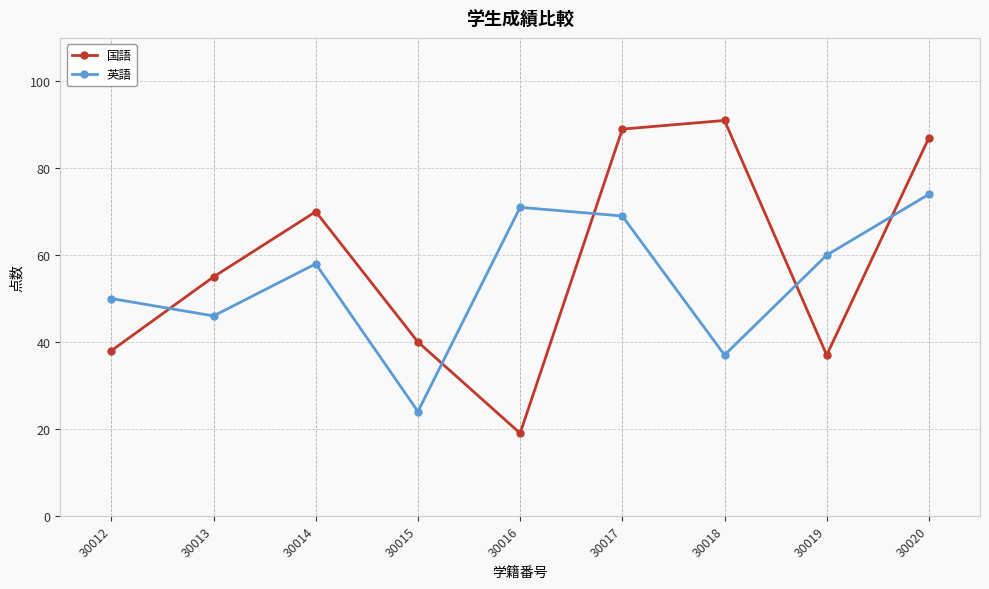

What is the lowest value of the 国語 series?

19